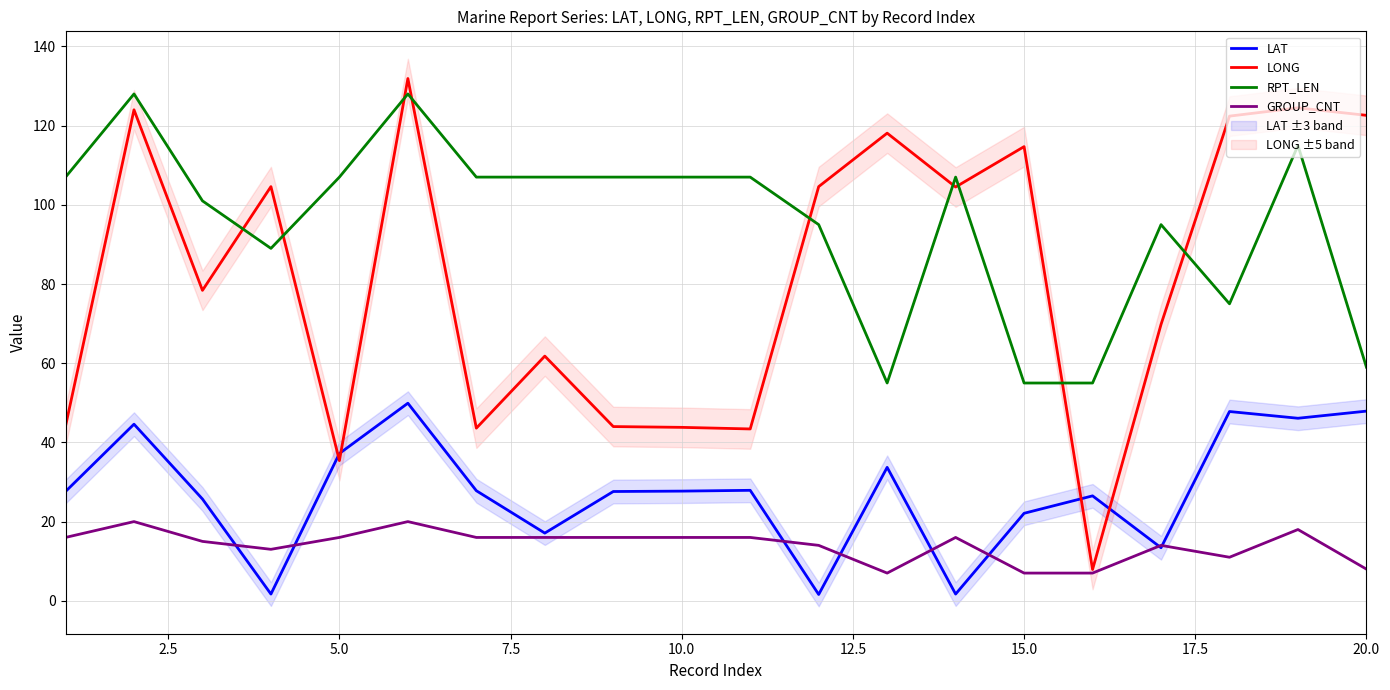

True or false: LONG and LAT cross at least once.

True